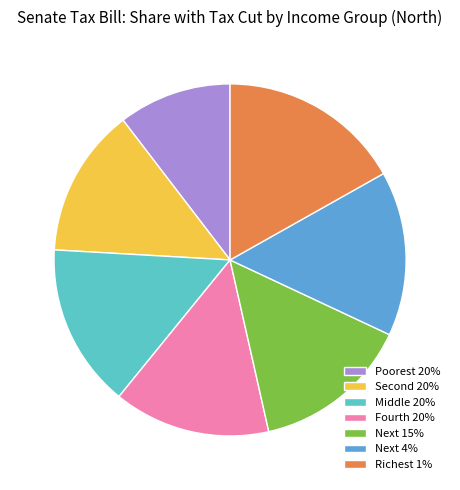

Does Poorest 20% account for over 50% of the chart?

No